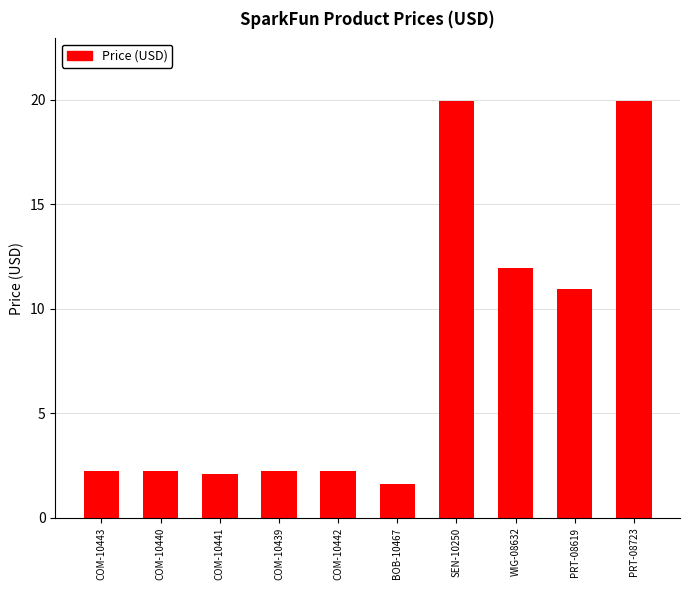

At which category does the chart reach its minimum across all series?

BOB-10467